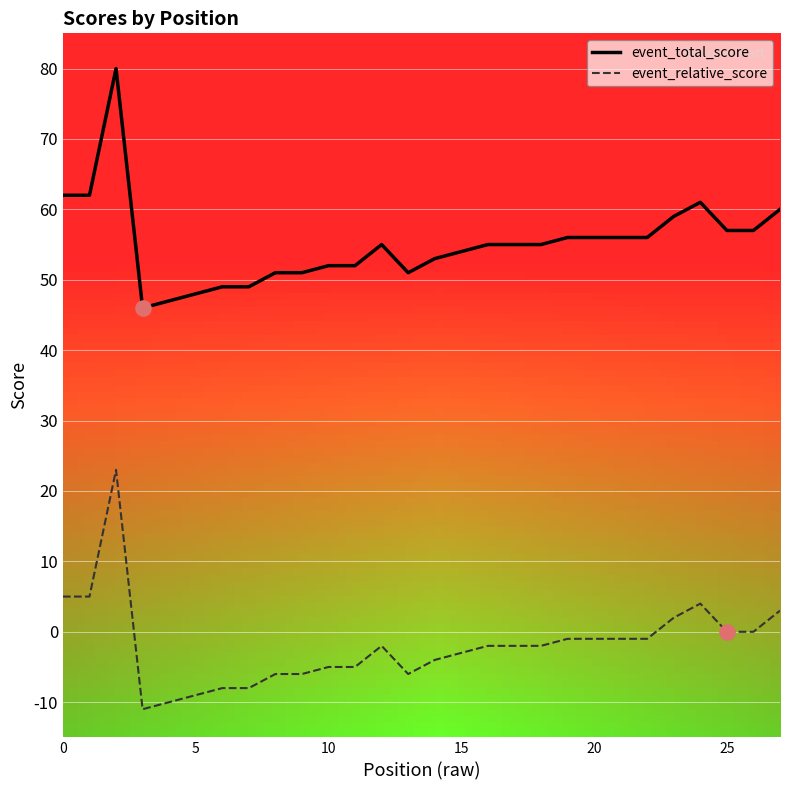

True or false: event_relative_score and event_total_score cross at least once.

False